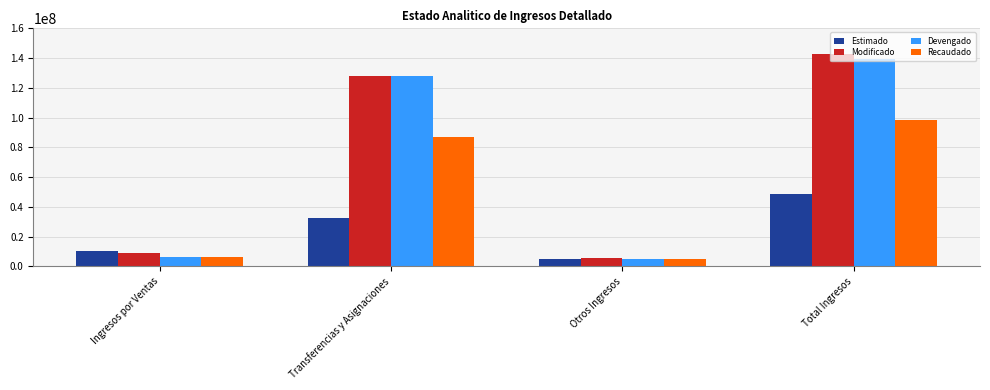

Where is Estimado nearest to the value 26789361?

Transferencias y Asignaciones